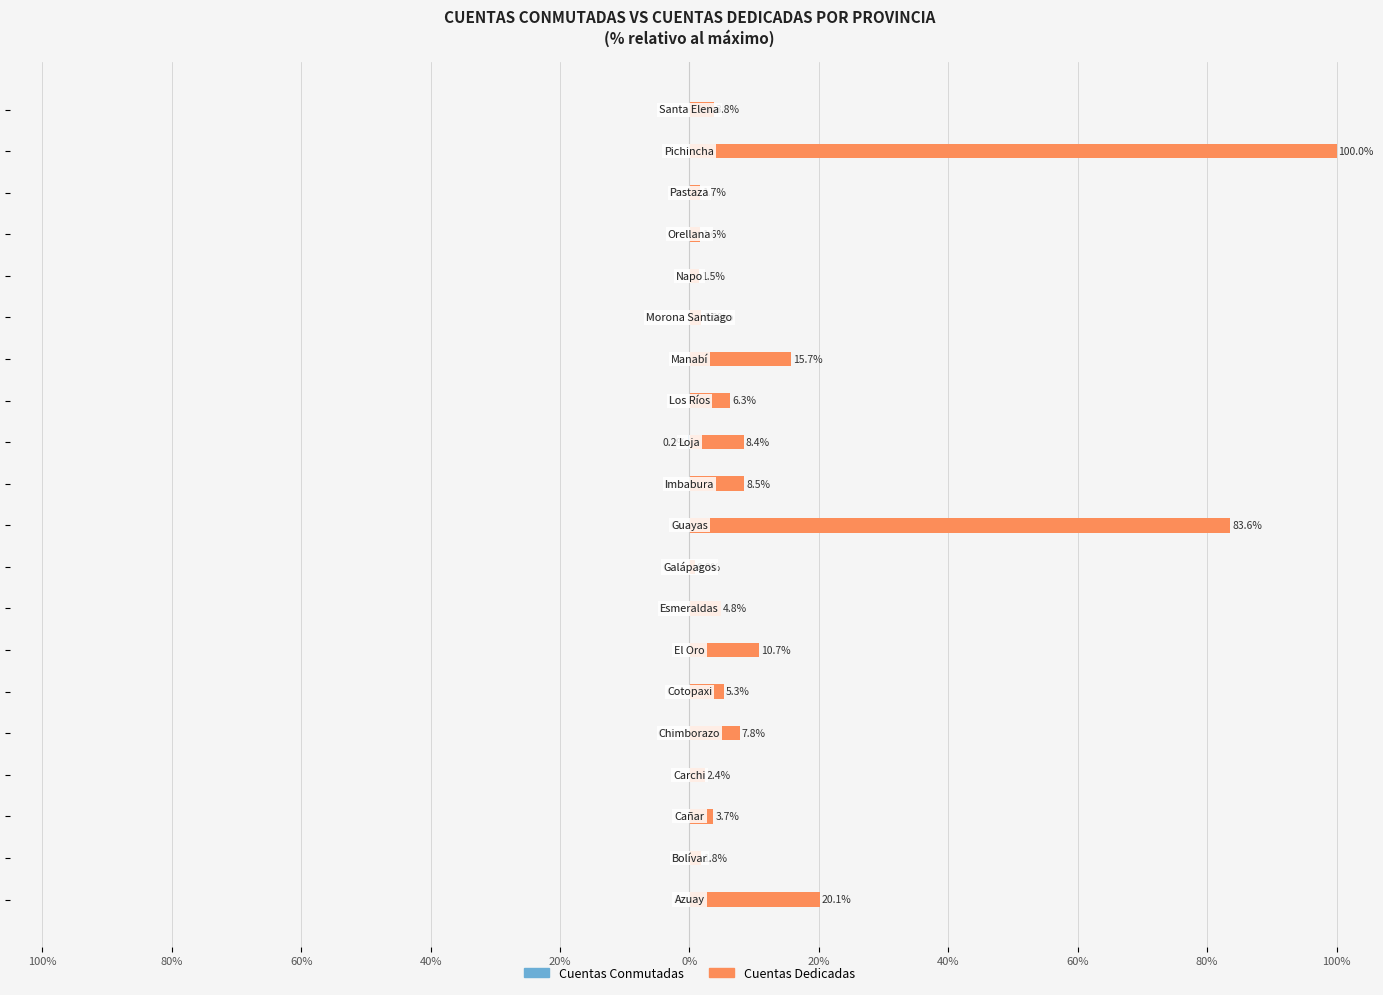

Reading left to right, transcribe all the data shown in this chart.

Cuentas Conmutadas: -0.1	0.0	0.0	0.0	0.0	0.0	0.0	0.0	0.0	0.0	0.0	-0.2	-0.1	0.0	0.0	0.0	0.0	0.0	-0.1	0.0
Cuentas Dedicadas: 20.1	1.8	3.7	2.4	7.8	5.3	10.7	4.8	0.8	83.6	8.5	8.4	6.3	15.7	1.8	1.5	1.6	1.7	100.0	3.8